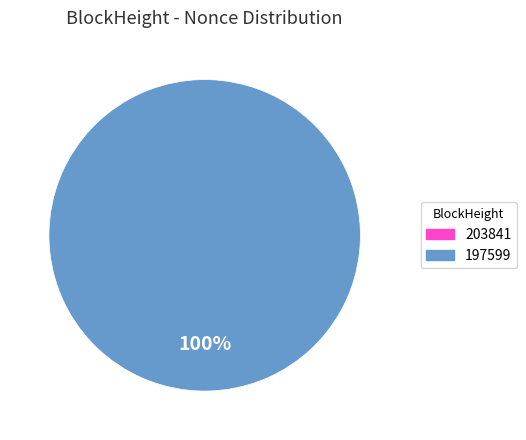

How many segments does this pie chart have?

1